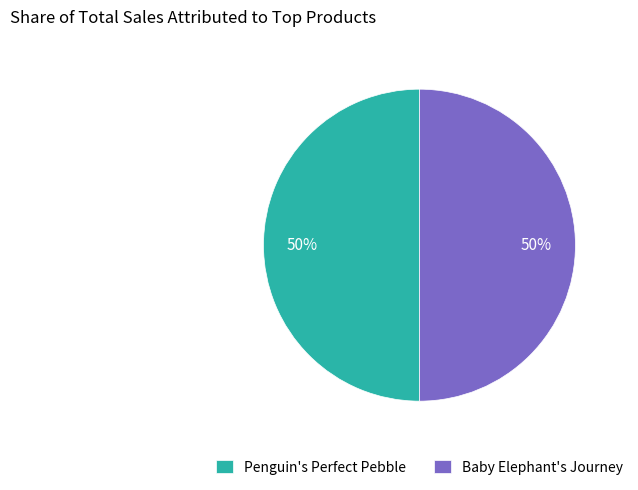

What is the ratio of the value at Penguin's Perfect Pebble to the value at Baby Elephant's Journey?

1.0